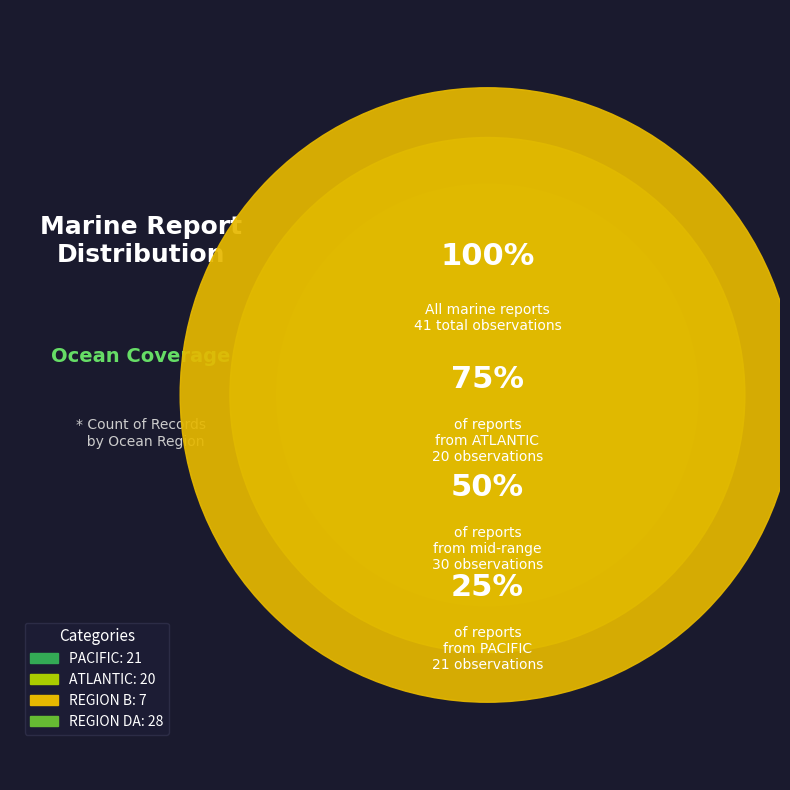

To the nearest percent, what is the difference between the largest and smallest slice percentages?

21%